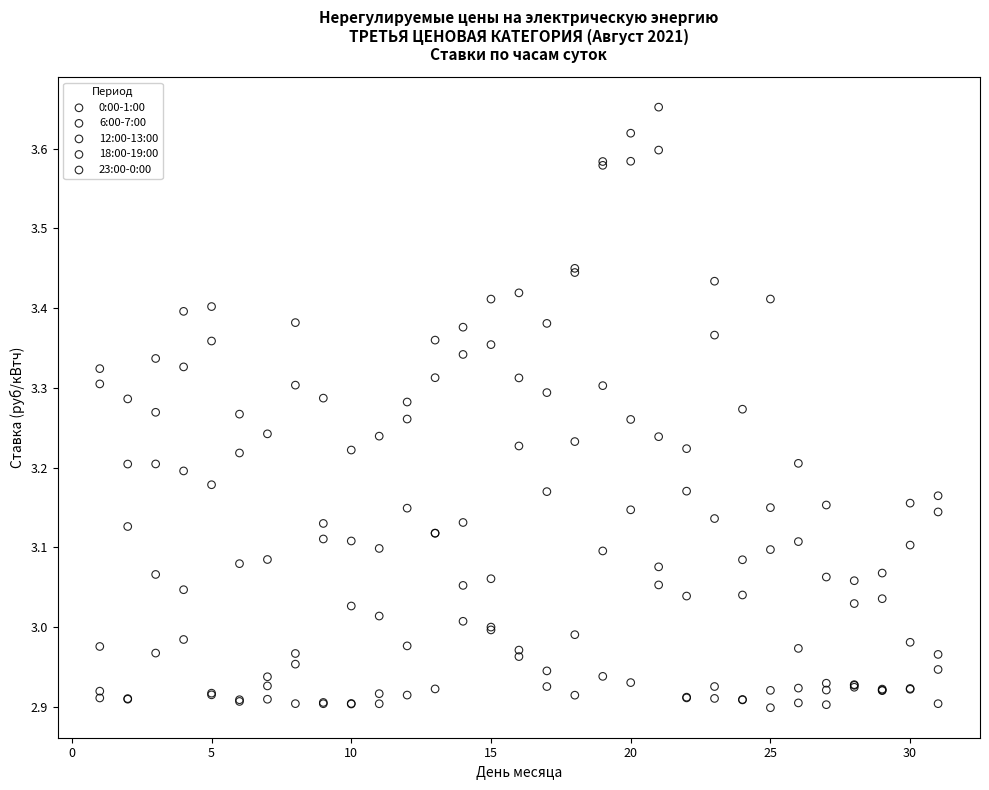

What are all the series names shown in the legend?

0:00-1:00, 6:00-7:00, 12:00-13:00, 18:00-19:00, 23:00-0:00